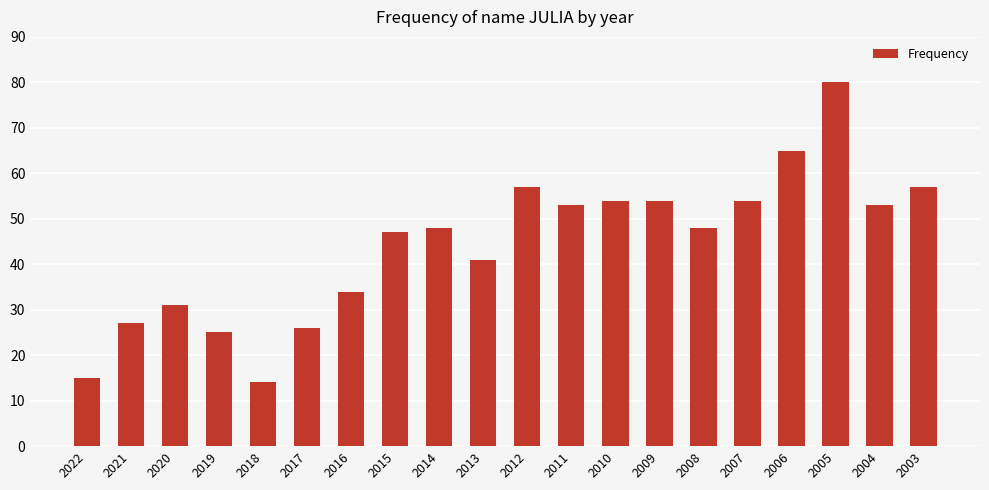

Read the value at 2007, to the nearest 5.

55